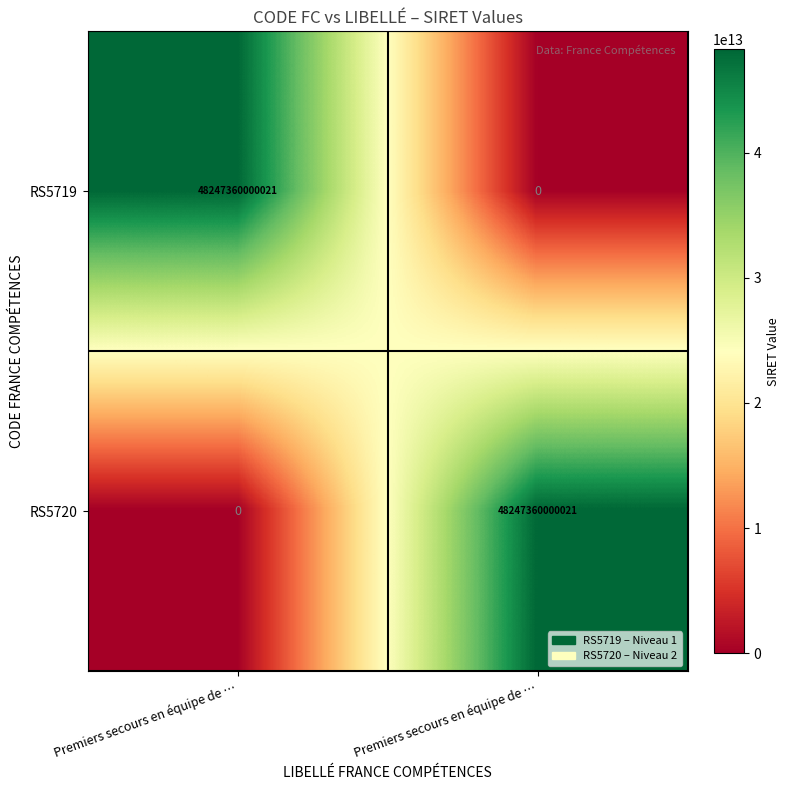

Which series has the largest range (max minus min)?

RS5719